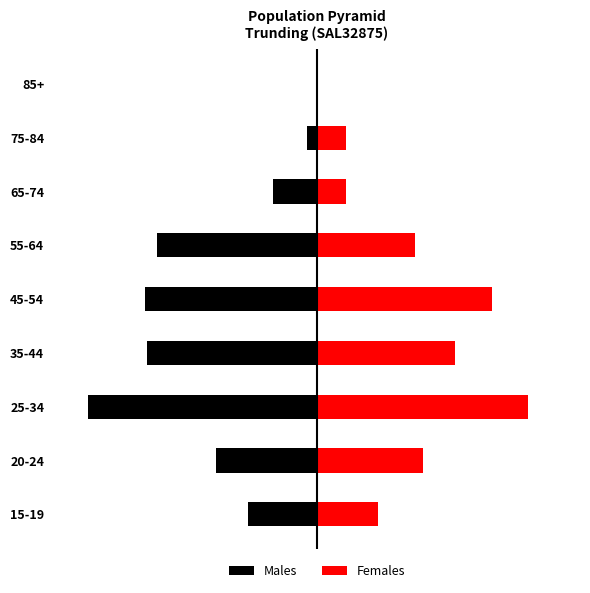

Between 35-44 and 75-84, which is larger?

75-84